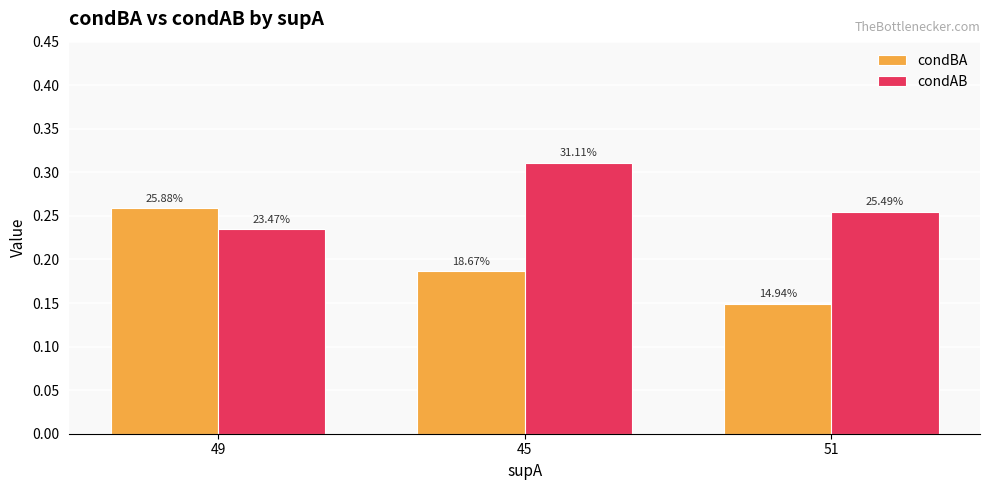

Reading left to right, extract all data points from this chart.

condBA: 49=0.3	45=0.2	51=0.1
condAB: 49=0.2	45=0.3	51=0.3